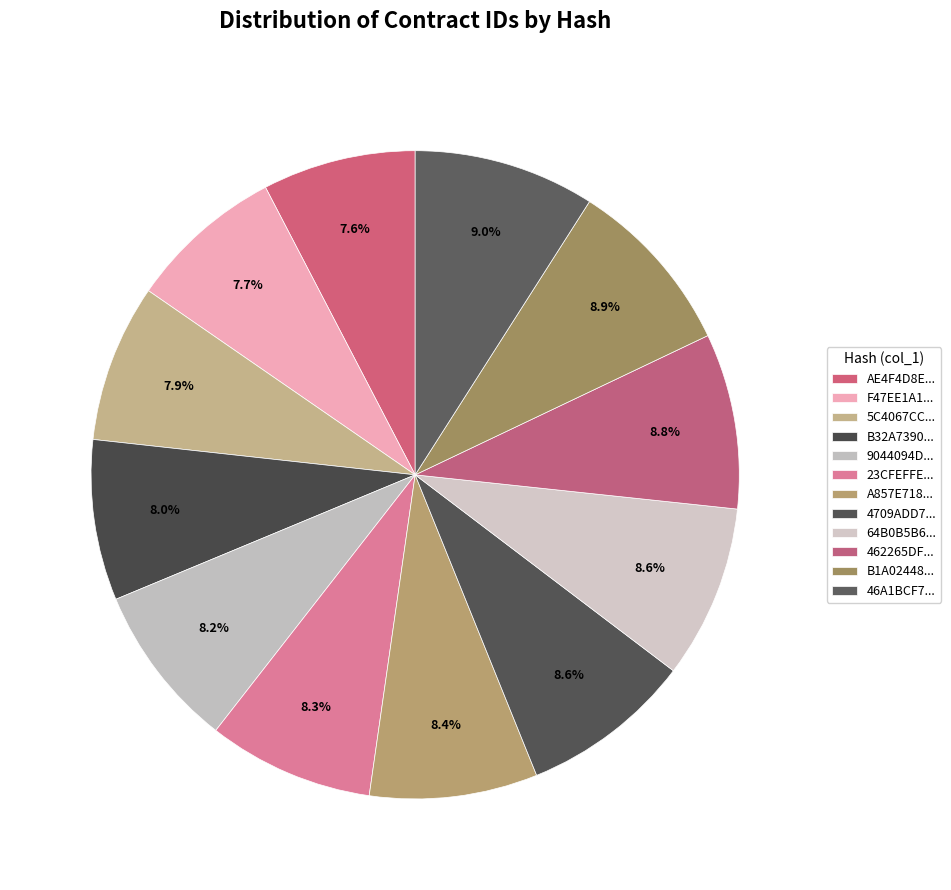

How many segments does this pie chart have?

12